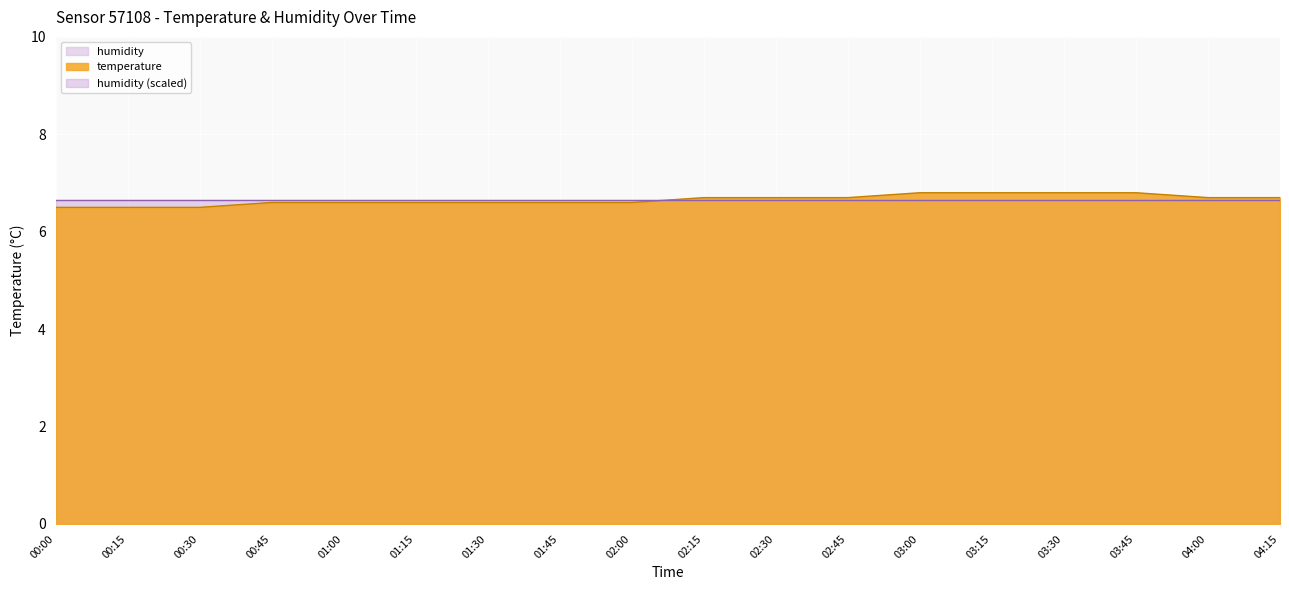

The chart shows a value of 2.3 at 04:00. True or false?

False